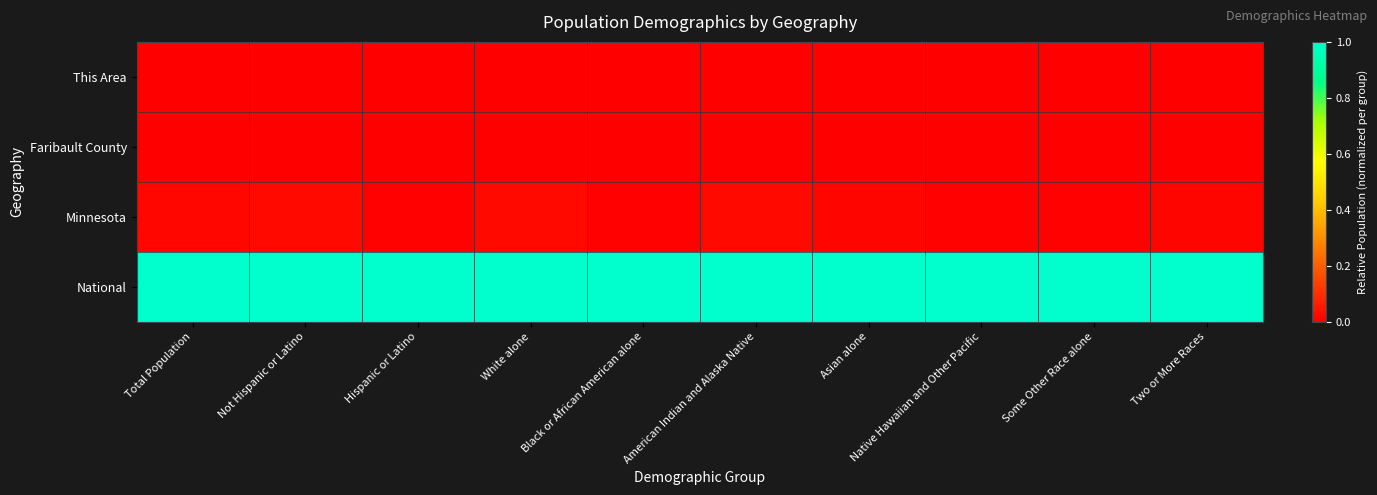

At which category is the sum across all series the highest?

American Indian and Alaska Native